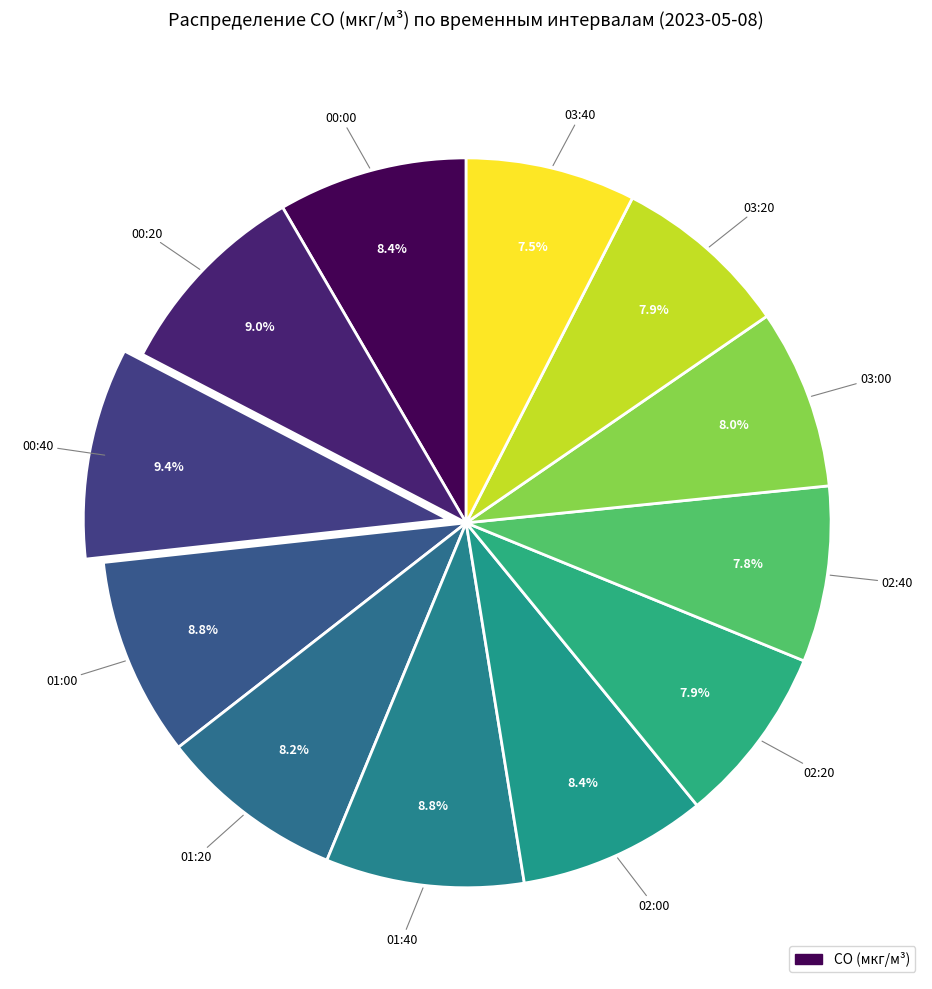

How many slices are in this pie chart?

12